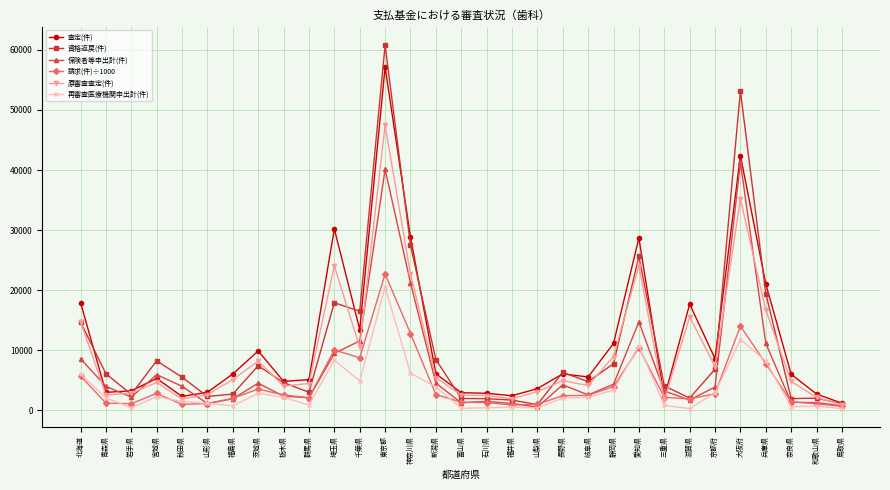

The 再審査医療機関申出計(件) series shows 6225.0 at 神奈川県. True or false?

True